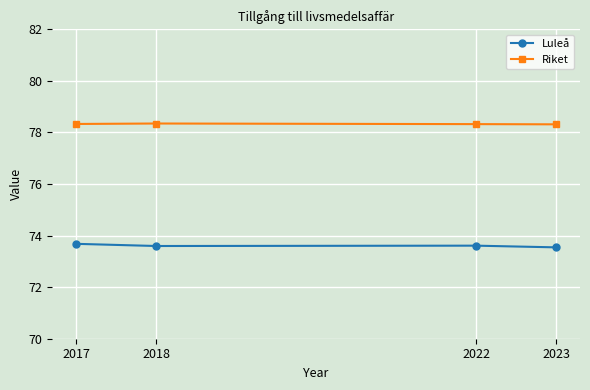

Count the Luleå values in the range 73 to 74.

4